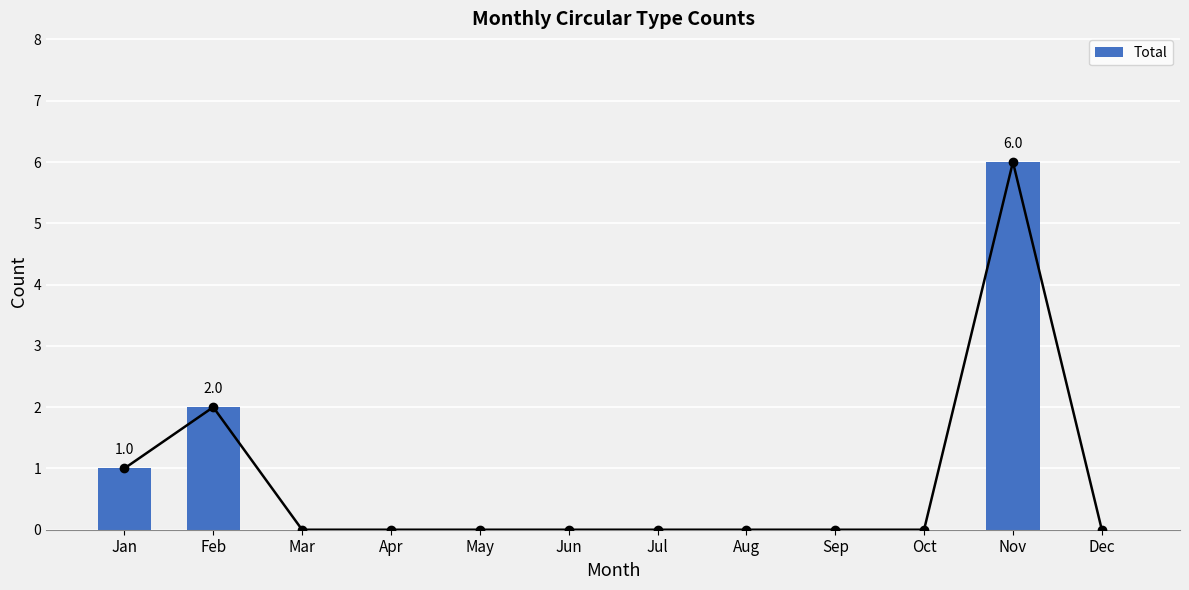

Does the chart contain any negative values?

No